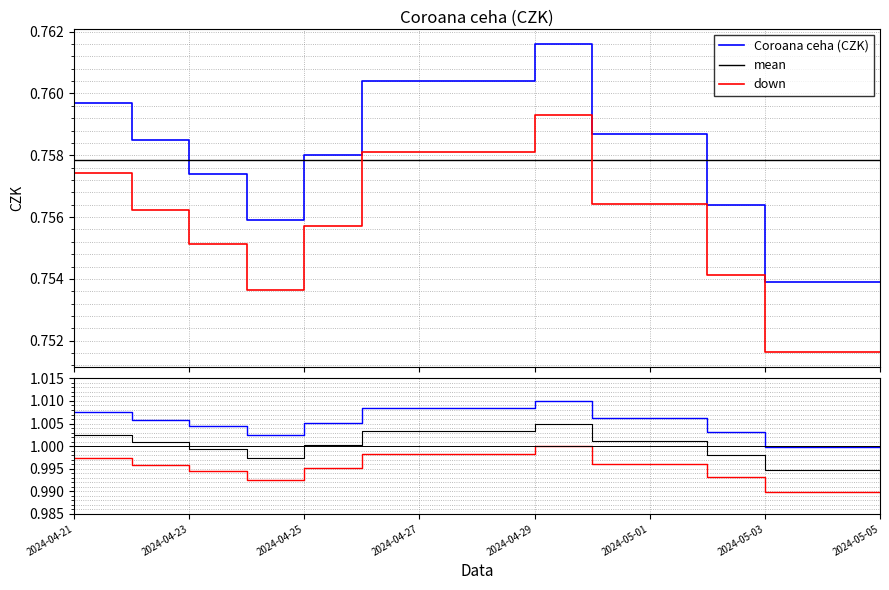

True or false: up has more than 2 interior local peaks.

False